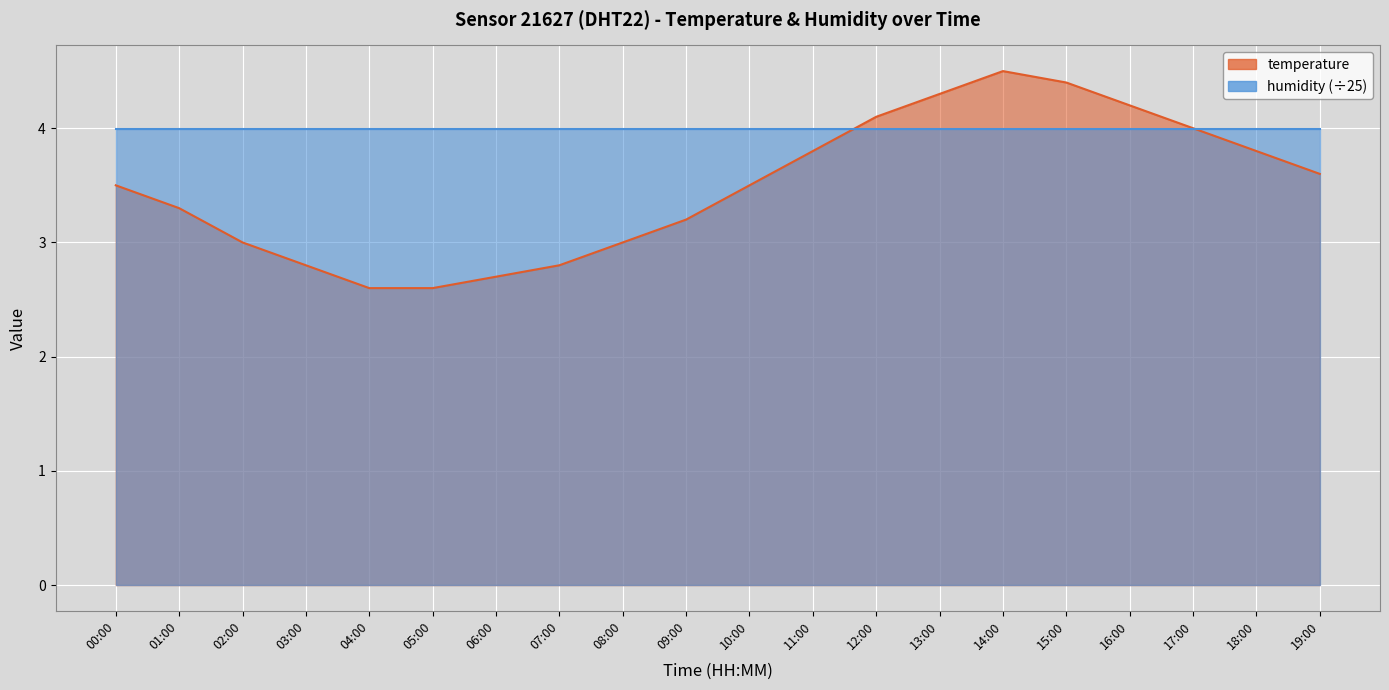

The chart shows a value of 2.8 at 07:00. True or false?

True